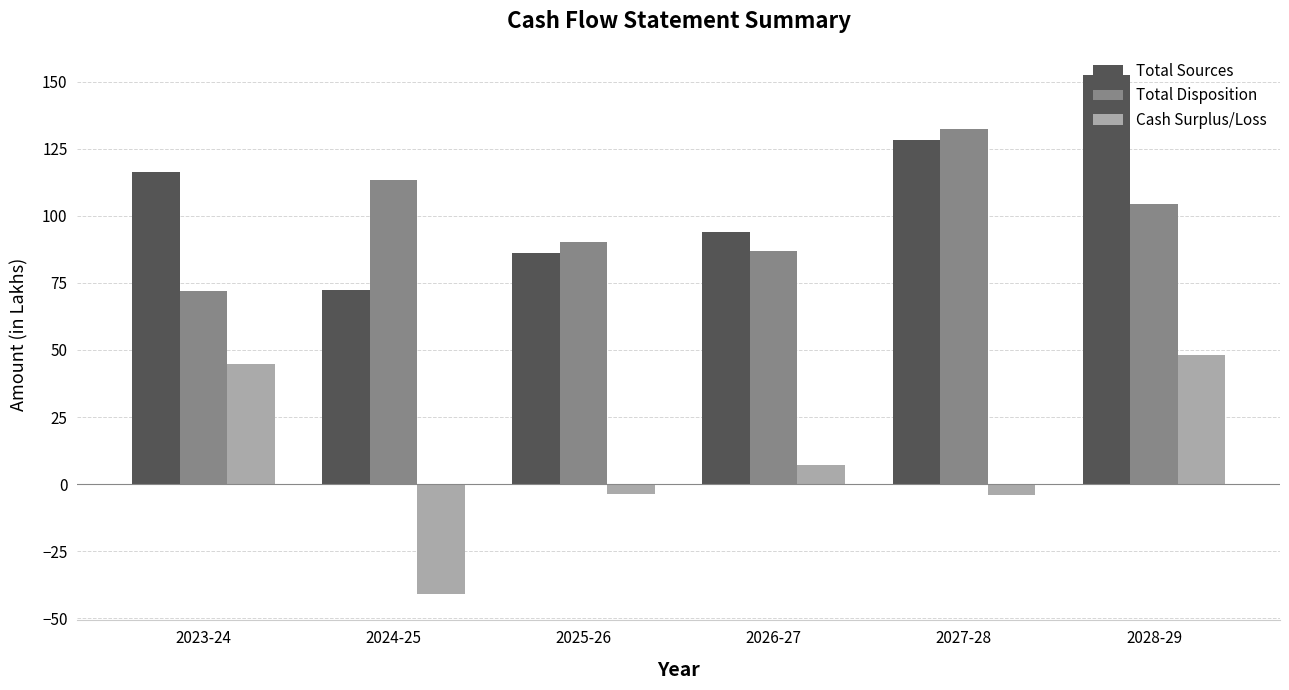

Read the Cash Surplus/Loss value at 2026-27.

7.1